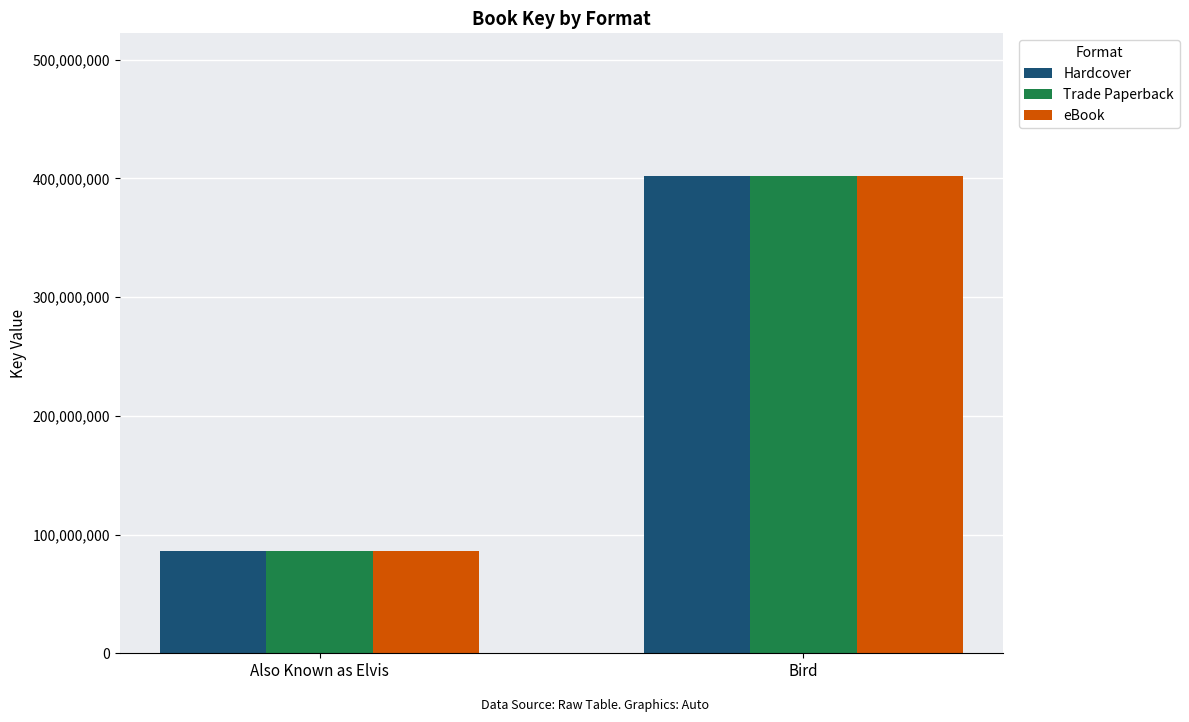

Is it true that Hardcover equals 86025817 at Also Known as Elvis?

True